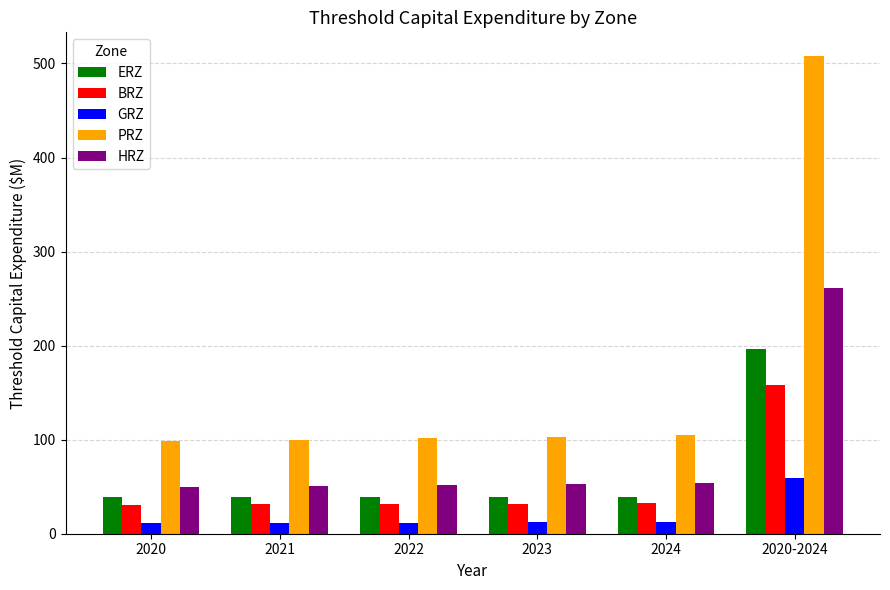

What is the approximate value of HRZ at 2022?

52.1